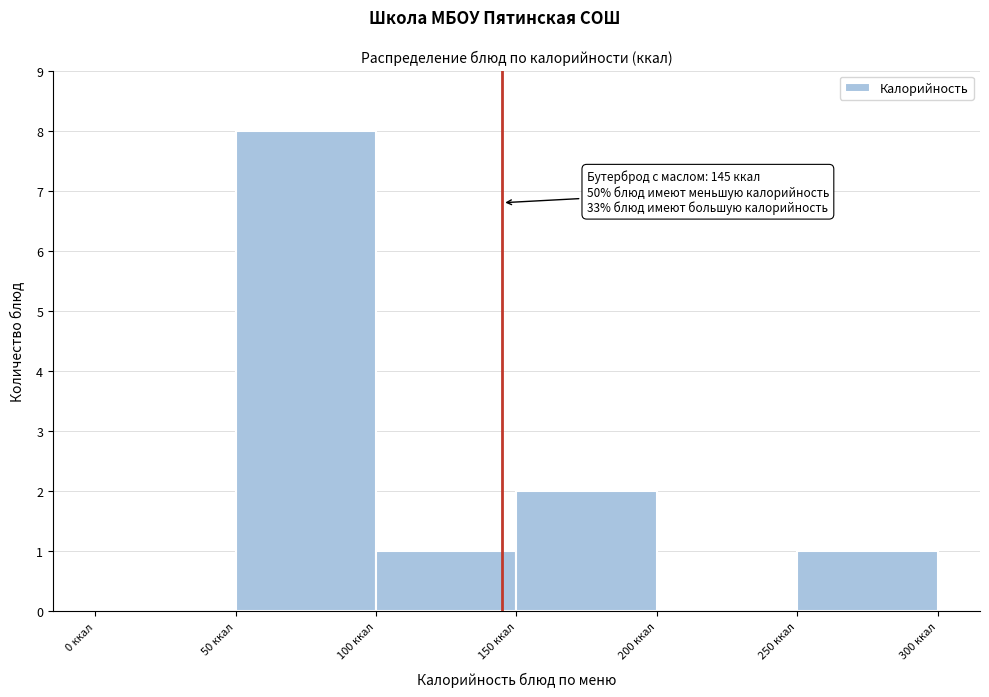

Over which range of the x-axis is the bar tallest?

50 to 100